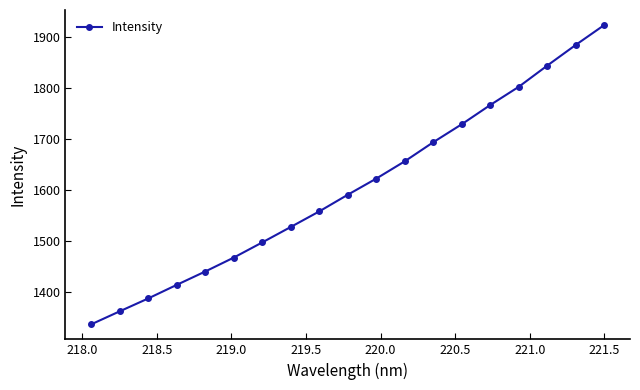

What is the smallest value displayed?

1335.3